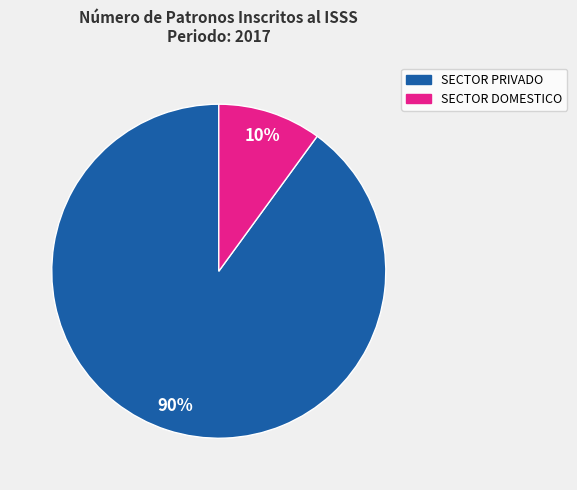

What is the majority slice?

SECTOR PRIVADO